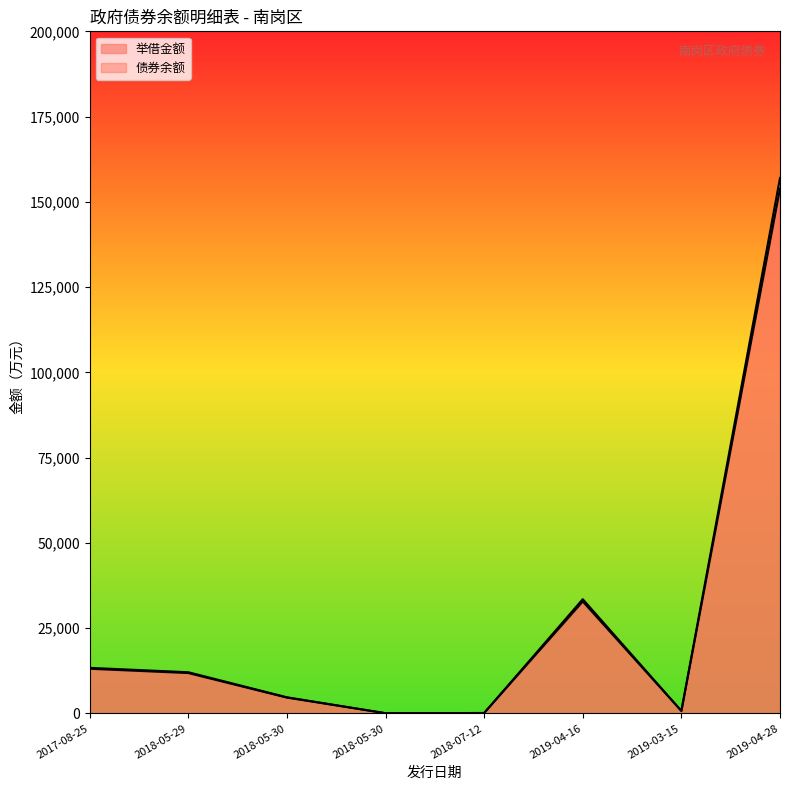

Does the chart display data point markers on the line(s)?

No